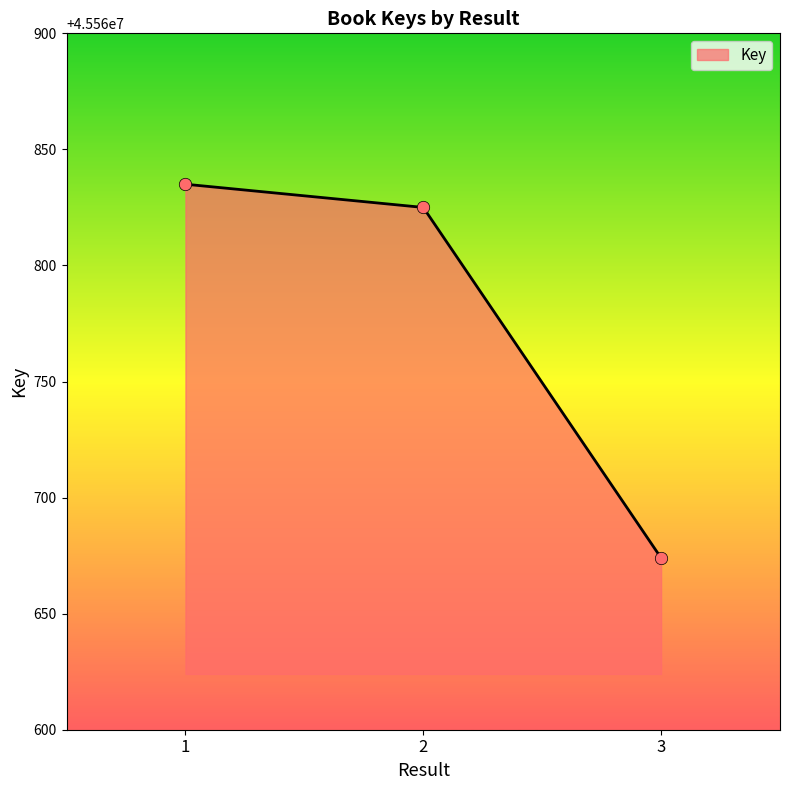

What is the ratio of the value at 3 to the value at 1?

1.0